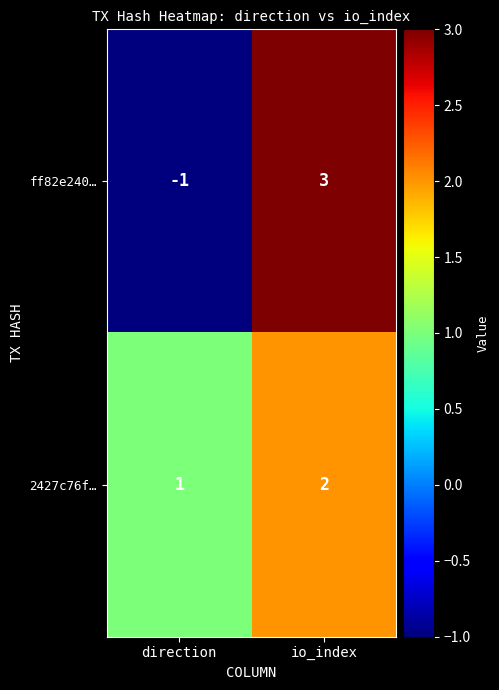

Rank the series at direction from highest to lowest value.

2427c76f…, ff82e240…